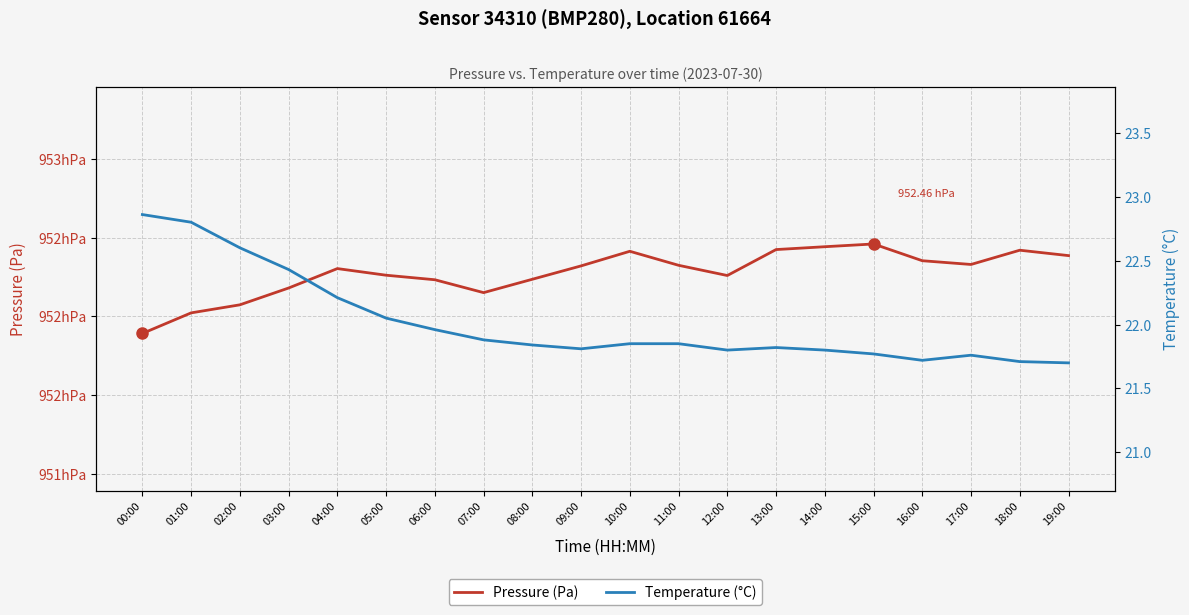

True or false: Pressure (Pa) and Temperature (°C) cross at least once.

False